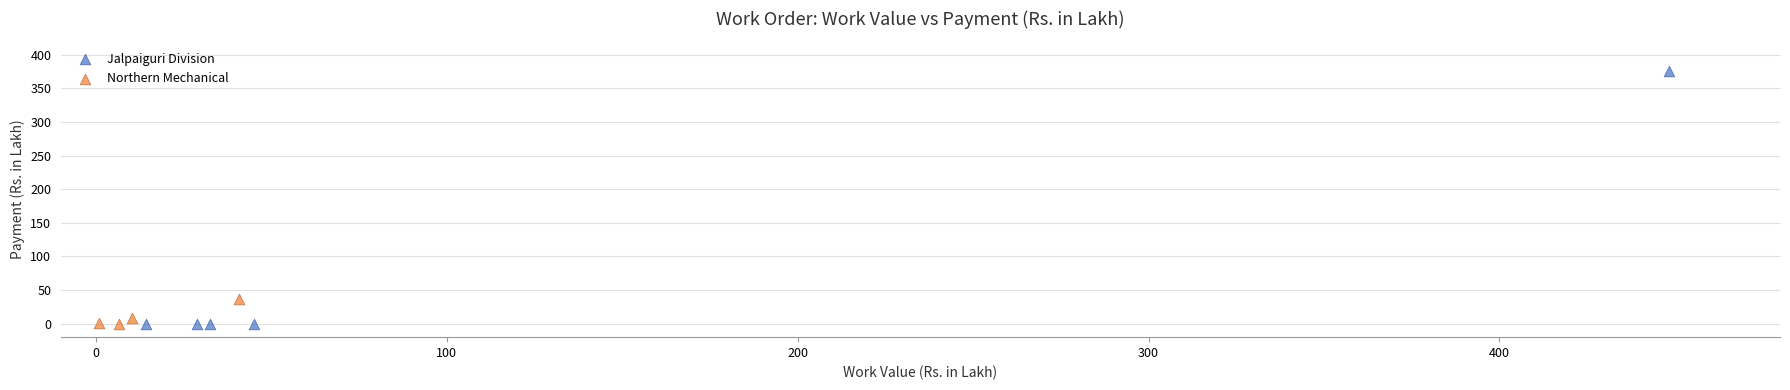

What are all the series names shown in the legend?

Jalpaiguri Division, Northern Mechanical